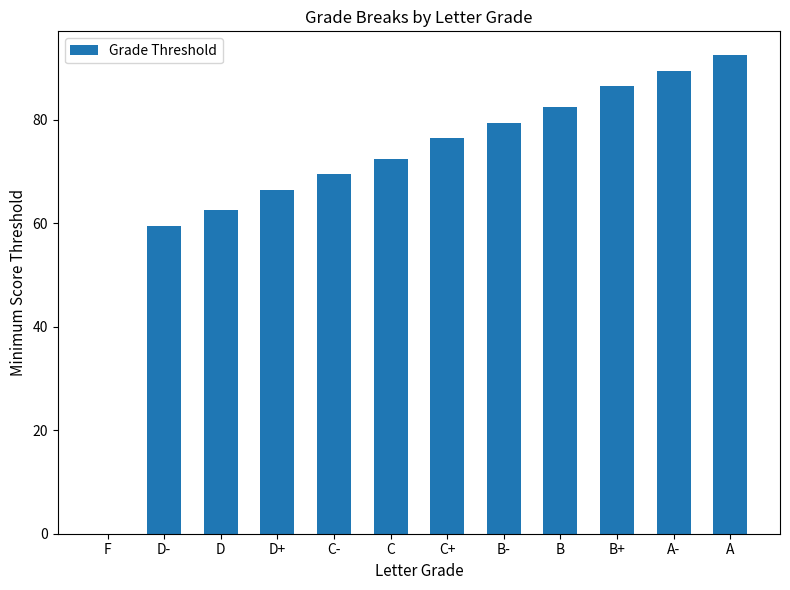

Reading left to right, transcribe all the data shown in this chart.

0.0	59.5	62.5	66.5	69.5	72.5	76.5	79.5	82.5	86.5	89.5	92.5